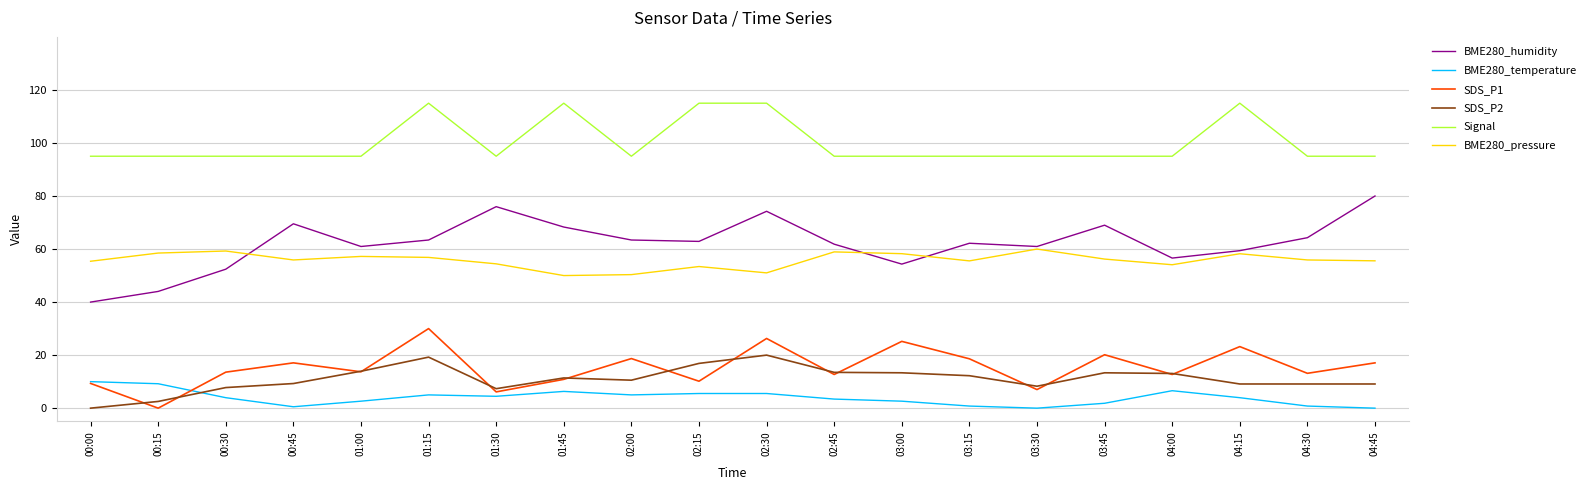

True or false: BME280_humidity and Signal intersect in this chart.

False